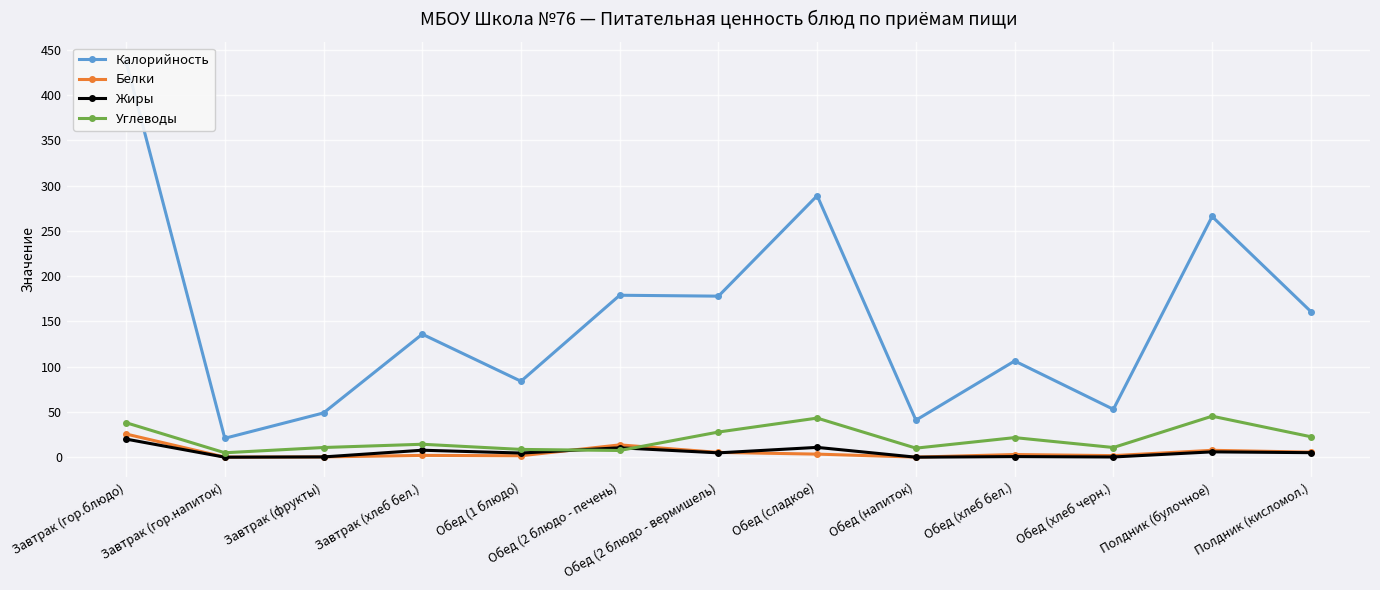

True or false: Жиры has more than 0 interior local peaks.

True